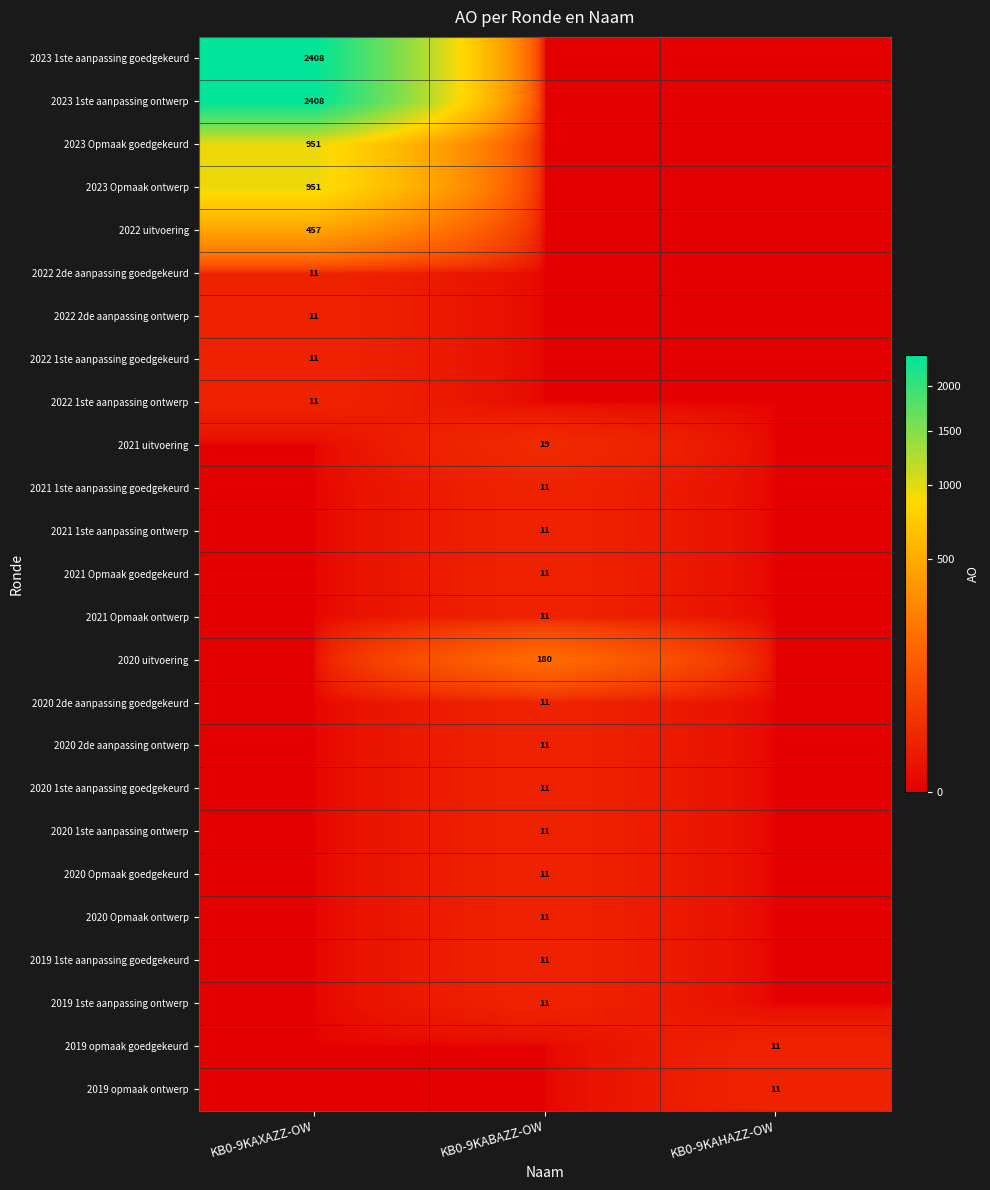

The value of 2020 uitvoering at KB0-9KABAZZ-OW is 36. True or false?

False